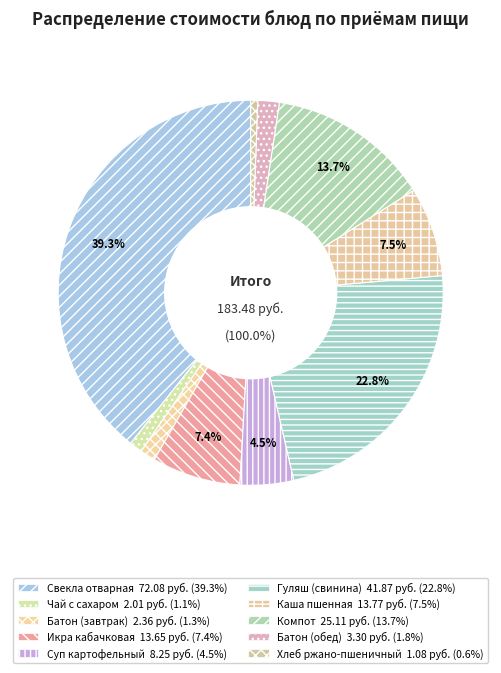

Combined, what portion of the pie is Компот из смеси сухофруктов and Свекла отварная с маслом растительным?

53.0%